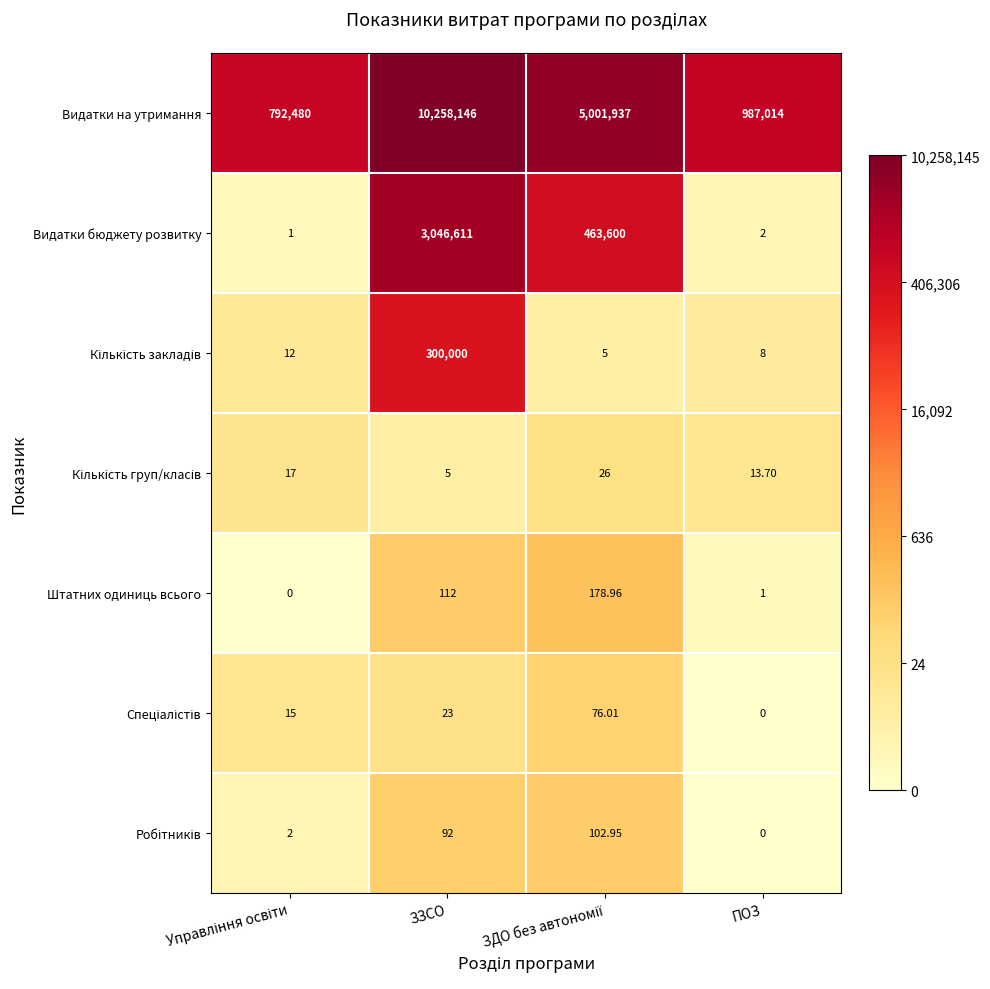

Which series has the widest spread of values?

Видатки на утримання